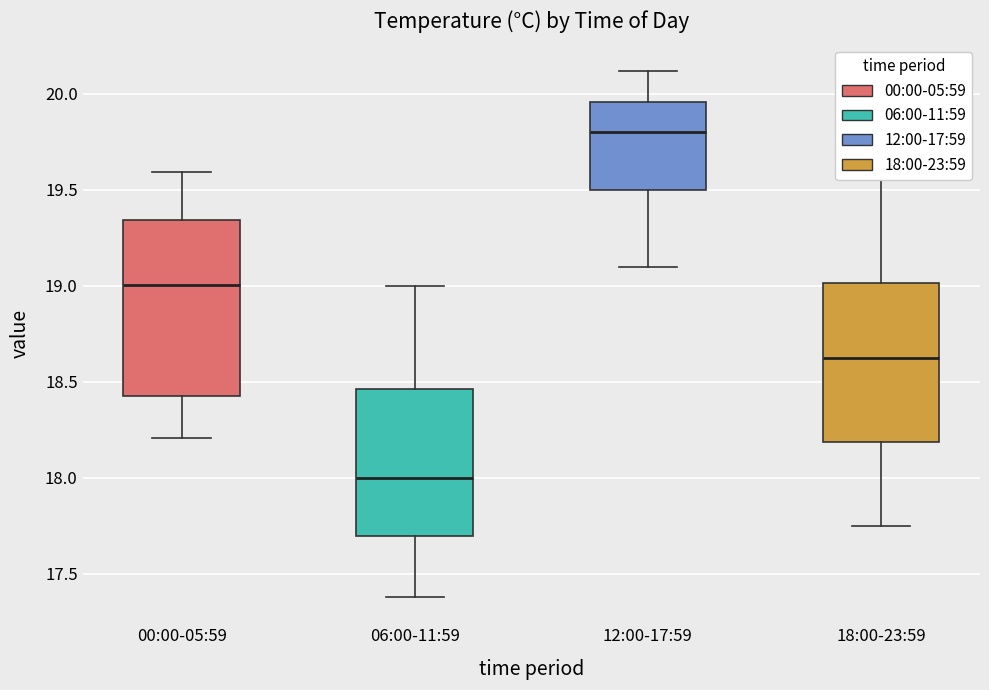

Where does the lower whisker of the box for 18:00-23:59 end on the y-axis? The values are not printed on the chart, so give them approximately, as read against the axis.

17.75